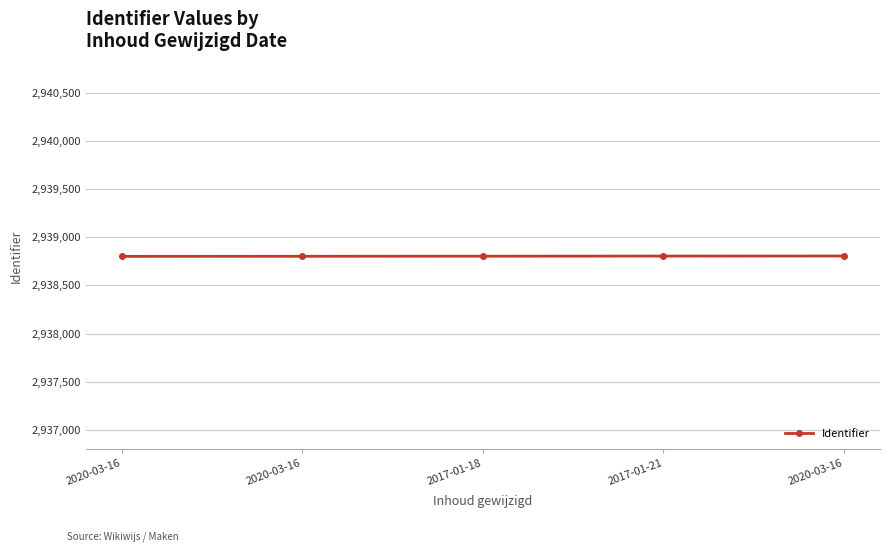

The chart shows a value of 2938806 at 2020-03-16. True or false?

True